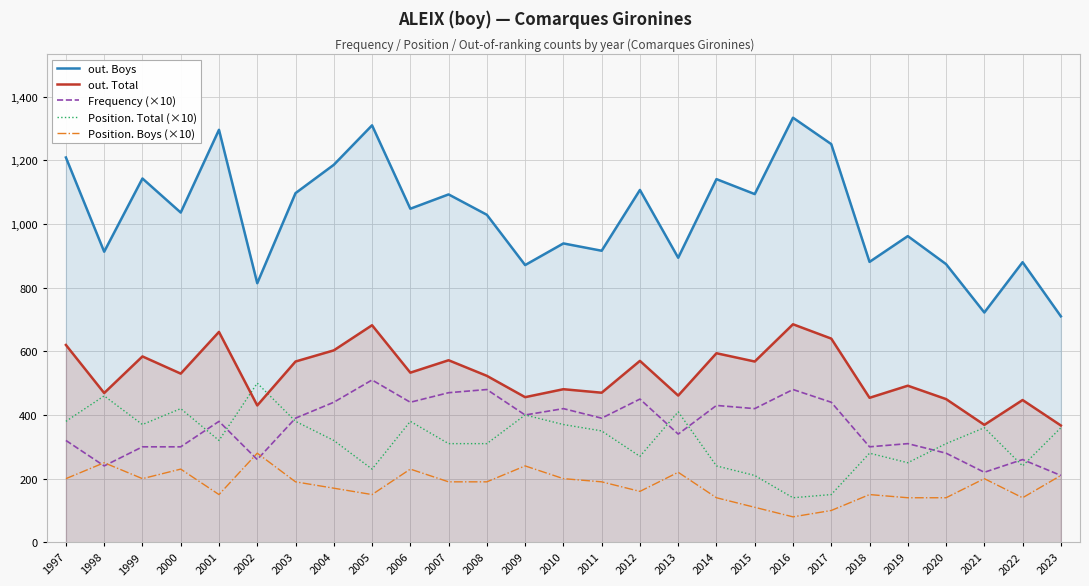

How many lines are shown in the chart?

5